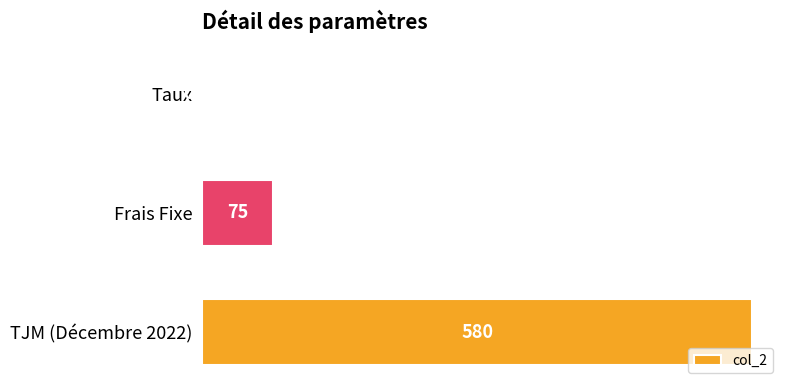

What is the average value?

218.4